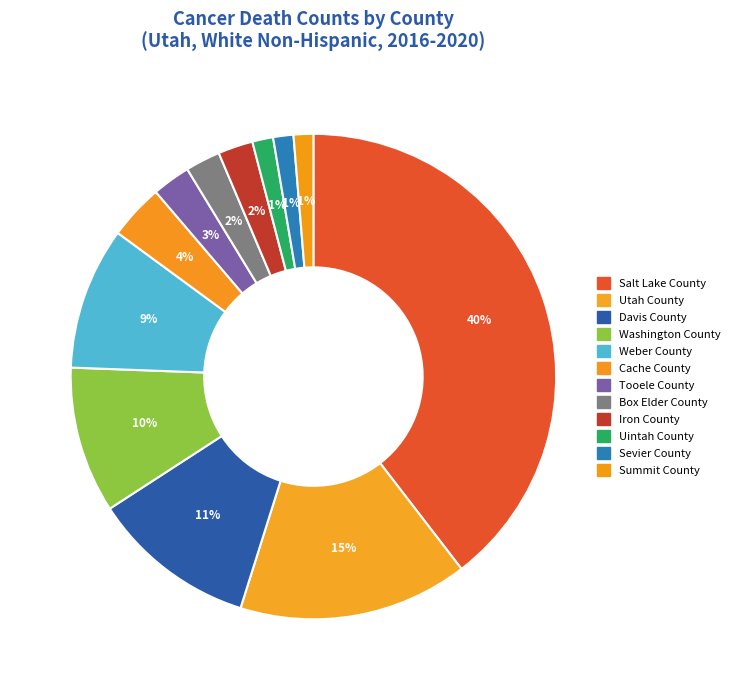

How many slices are in this pie chart?

12